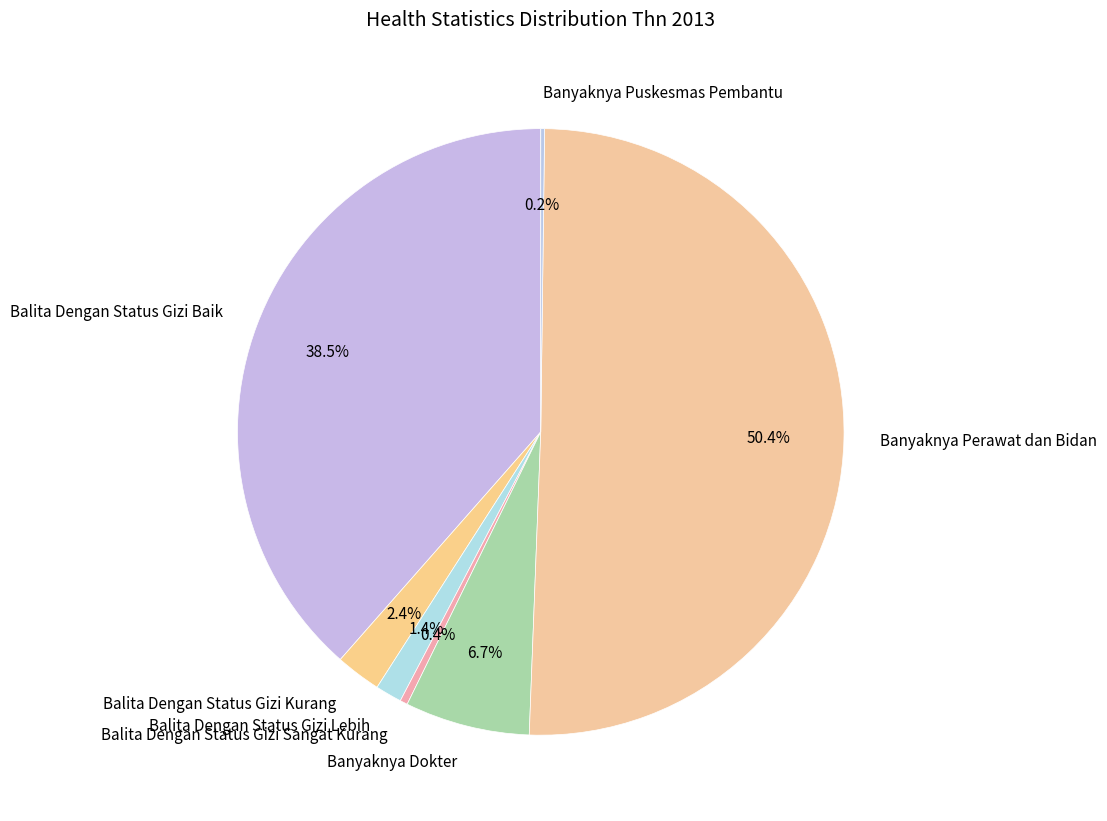

Which slice is the largest?

Banyaknya Perawat dan Bidan